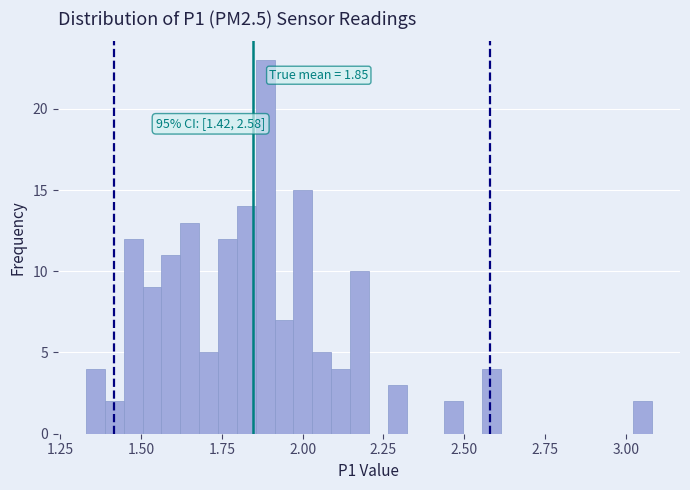

Around what value on the x-axis is the tallest bar? Give the approximate position of its centre, as read against the axis.

1.90